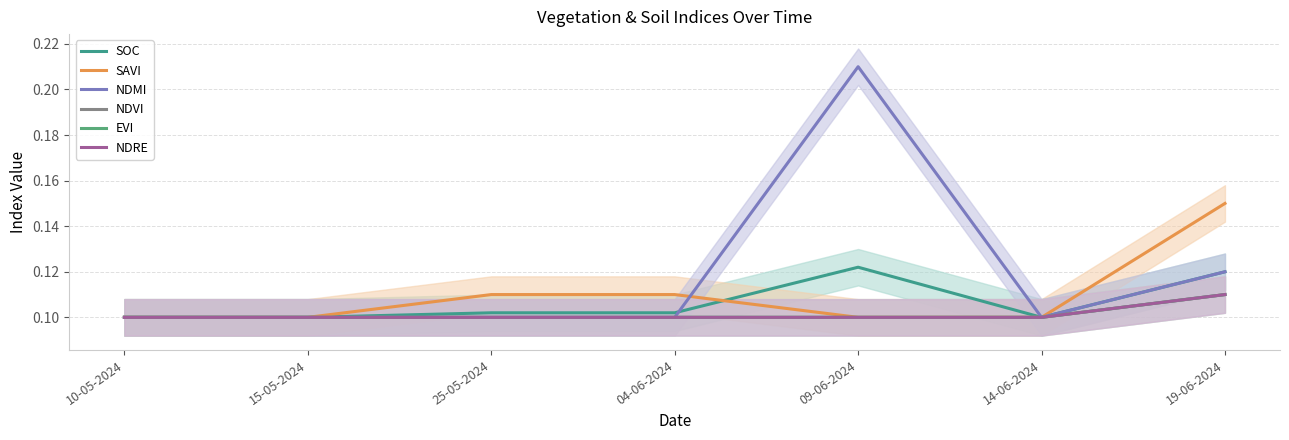

How many series are shown in this chart?

6